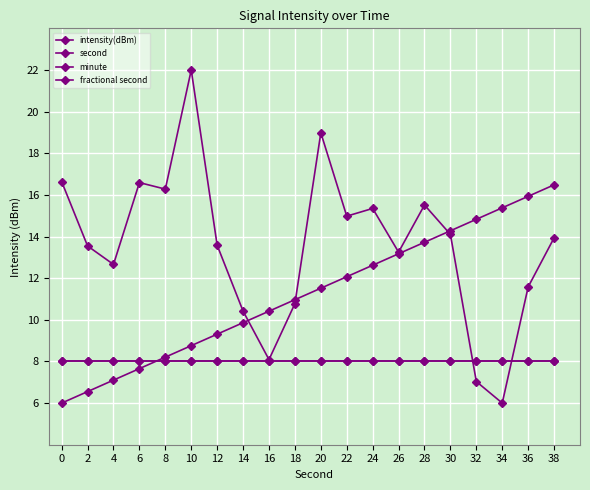

Reading left to right, extract all data points from this chart.

intensity(dBm): 16.6	13.5	12.7	16.6	16.3	22.0	13.6	10.4	8.1	10.8	19.0	15.0	15.3	13.3	15.5	14.1	7.0	6.0	11.6	13.9
second: 6.0	6.6	7.1	7.7	8.2	8.8	9.3	9.9	10.4	11.0	11.5	12.1	12.6	13.2	13.7	14.3	14.8	15.4	15.9	16.5
minute: 8.0	8.0	8.0	8.0	8.0	8.0	8.0	8.0	8.0	8.0	8.0	8.0	8.0	8.0	8.0	8.0	8.0	8.0	8.0	8.0
fractional second: 8.0	8.0	8.0	8.0	8.0	8.0	8.0	8.0	8.0	8.0	8.0	8.0	8.0	8.0	8.0	8.0	8.0	8.0	8.0	8.0